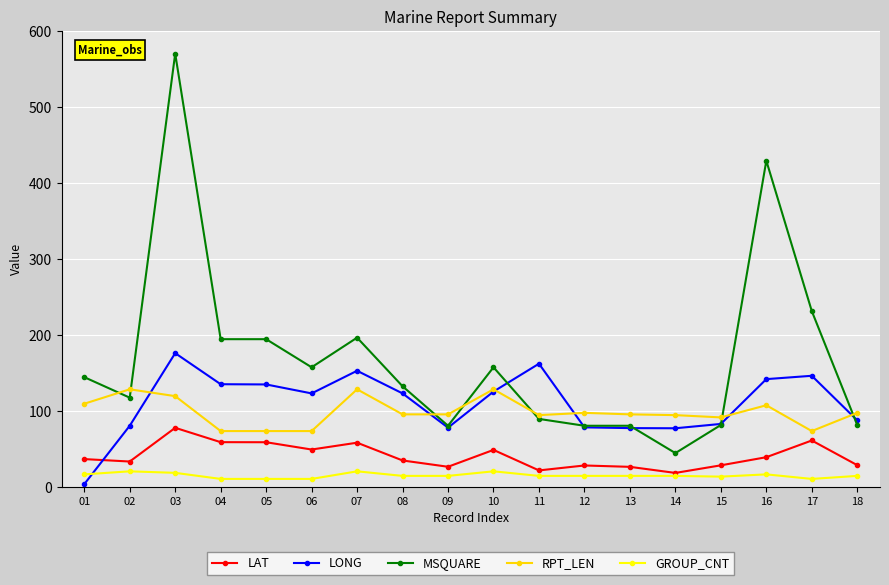

What is the greatest value displayed?

570.0